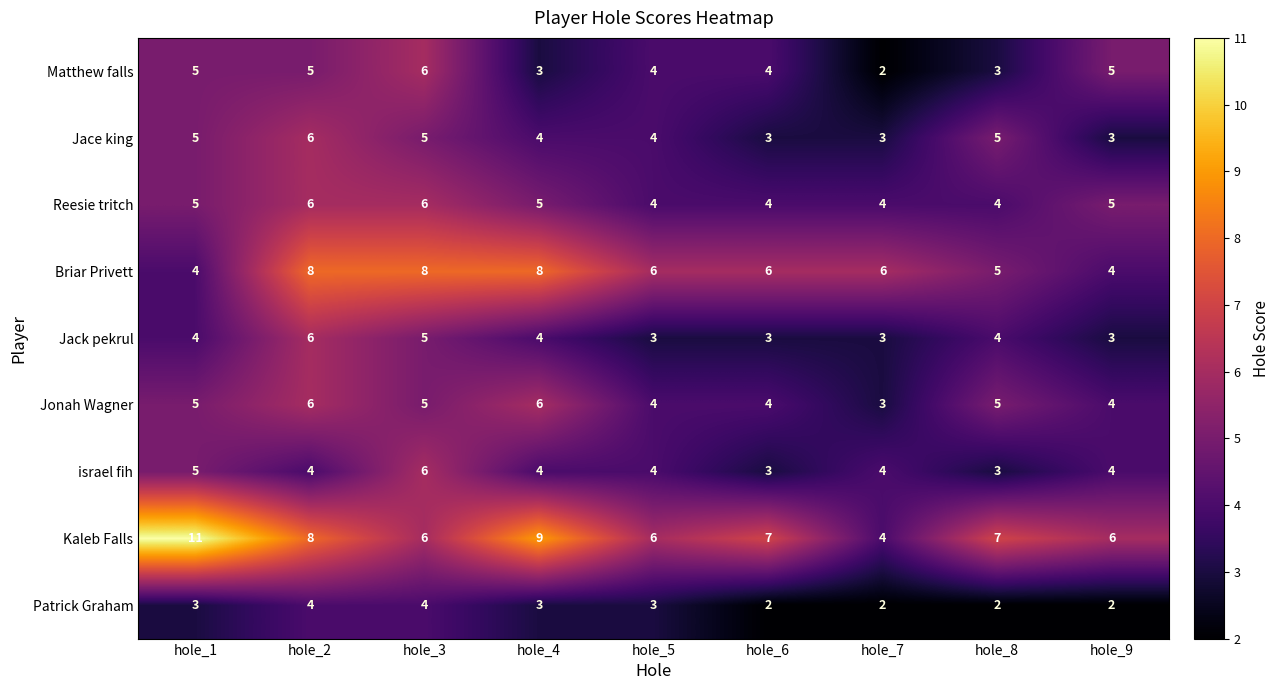

At which category does the chart reach its peak across all series?

hole_1